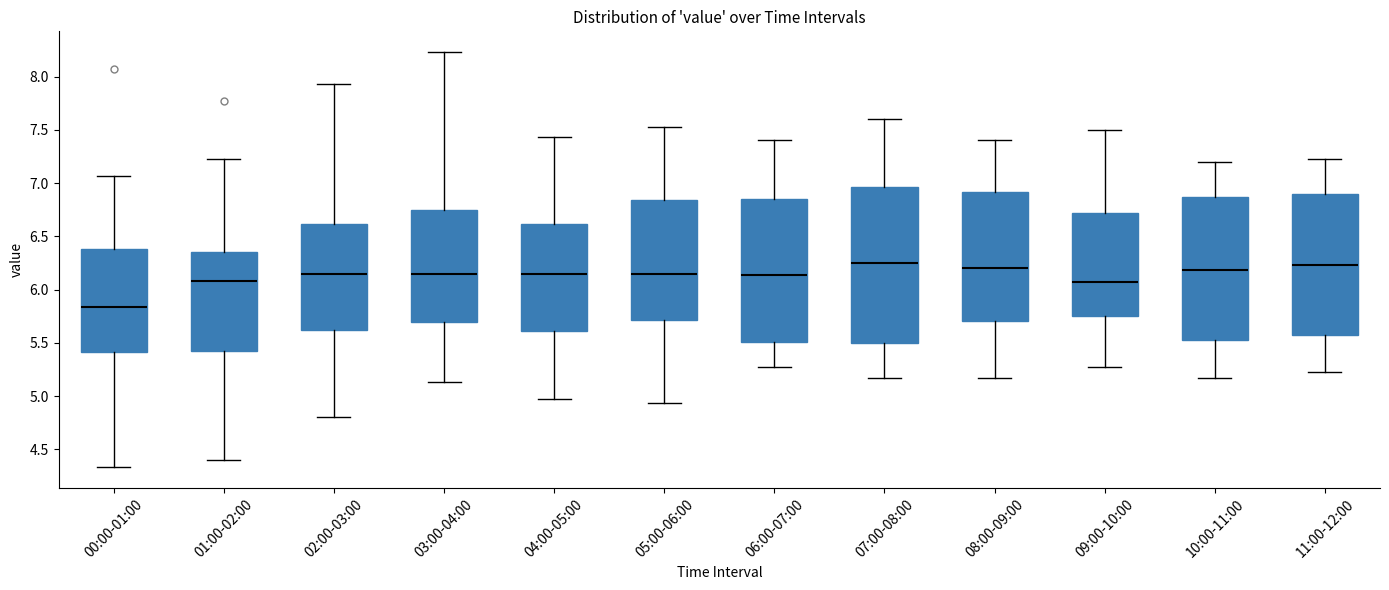

Where does the upper whisker of the box for 07:00-08:00 end on the y-axis? The values are not printed on the chart, so give them approximately, as read against the axis.

7.60